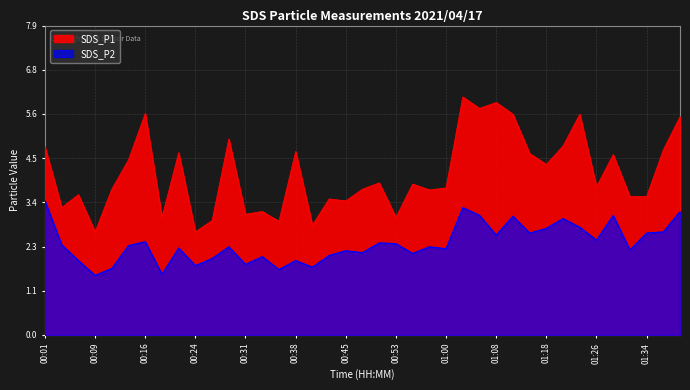

List the series in order of their peak value, highest first.

SDS_P1, SDS_P2